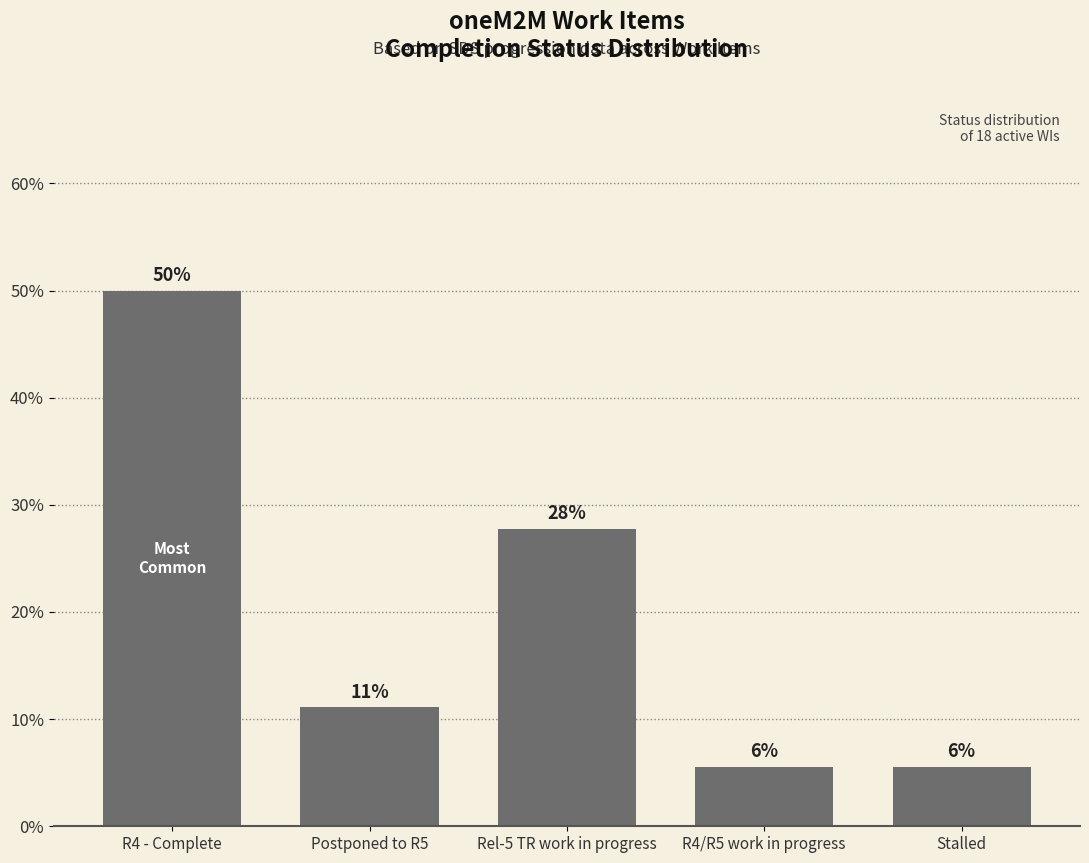

What position from the right is R4 - Complete?

5